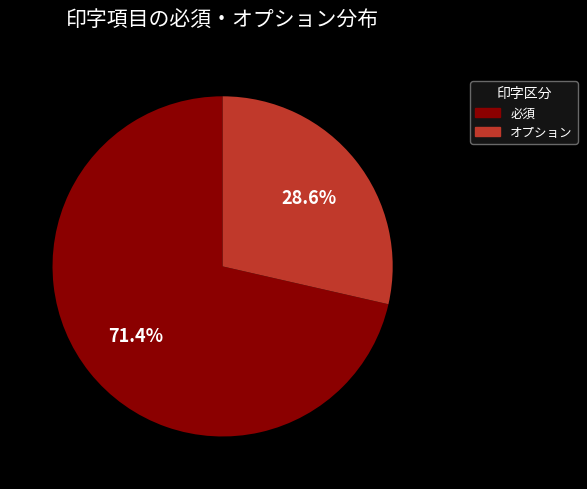

Does 必須 represent more than half of the total?

Yes